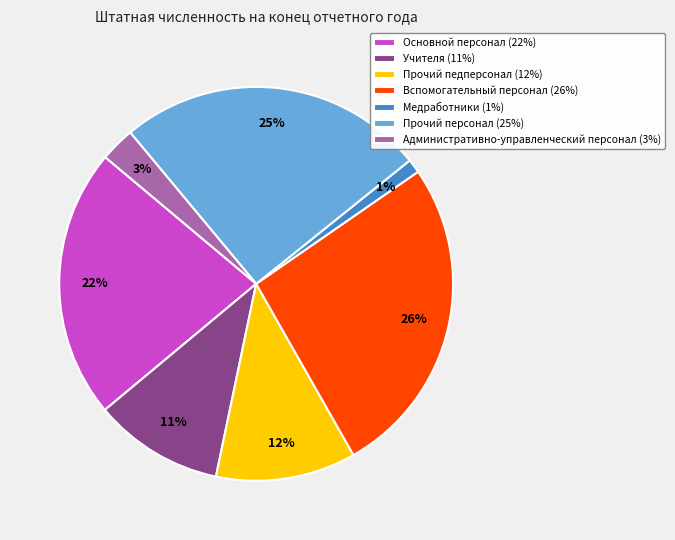

To the nearest percent, what percentage of the pie is Основной персонал?

22%